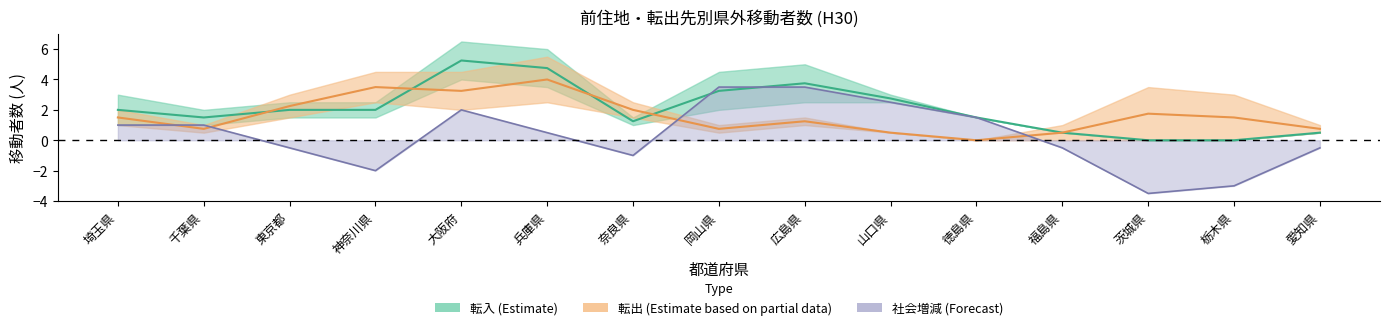

At which category is the sum across all series the highest?

大阪府